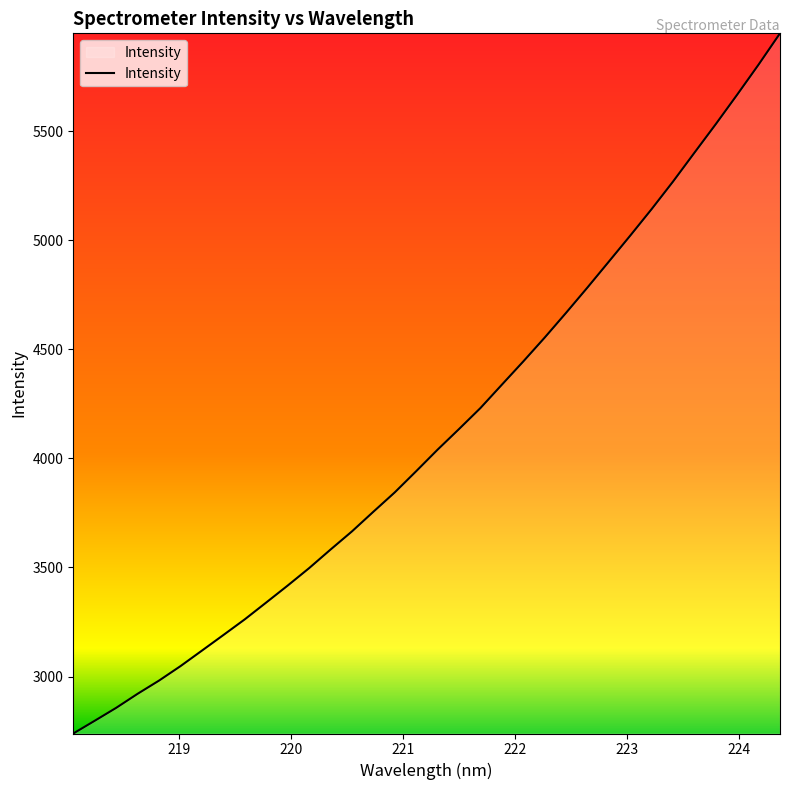

What is the minimum value shown in the chart?

2739.0